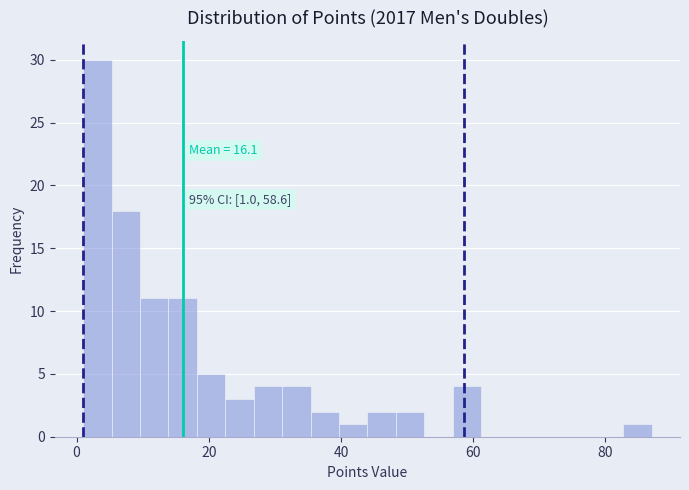

Read against the x-axis, roughly where is the centre of the tallest bar?

4